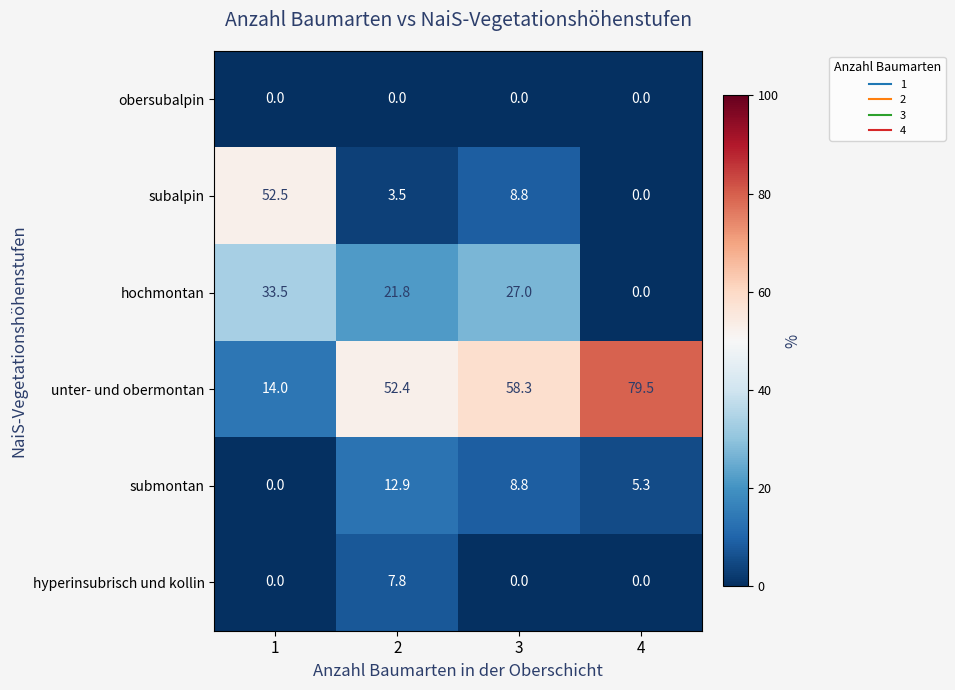

The unter- und obermontan series shows 14.0 at 1. True or false?

True